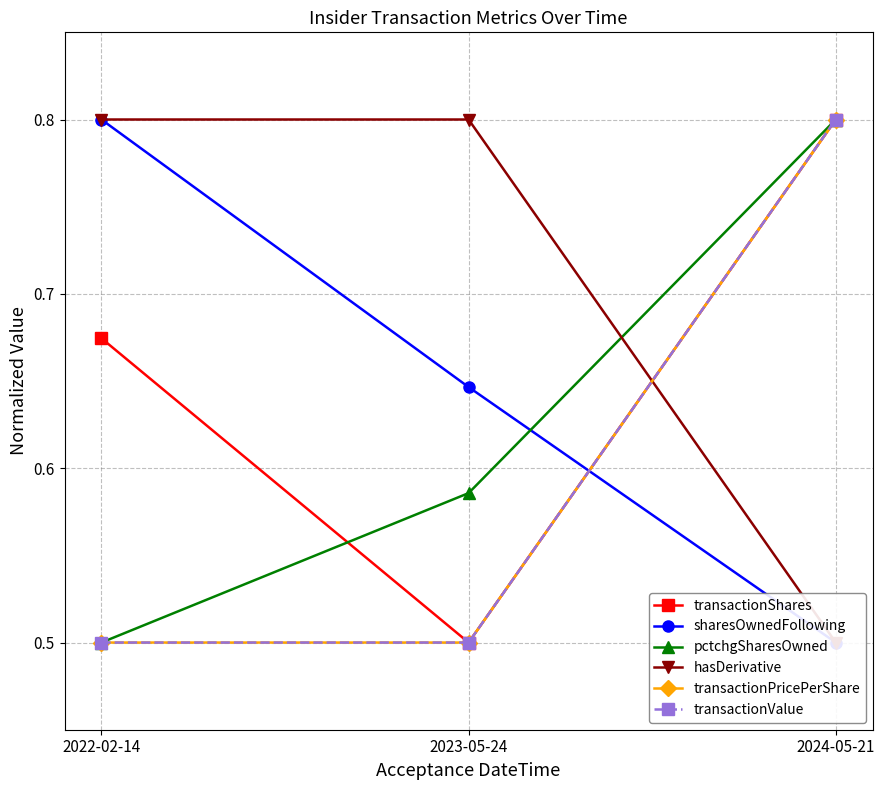

Rank the series by their maximum value, from lowest to highest.

transactionShares, sharesOwnedFollowing, pctchgSharesOwned, hasDerivative, transactionPricePerShare, transactionValue